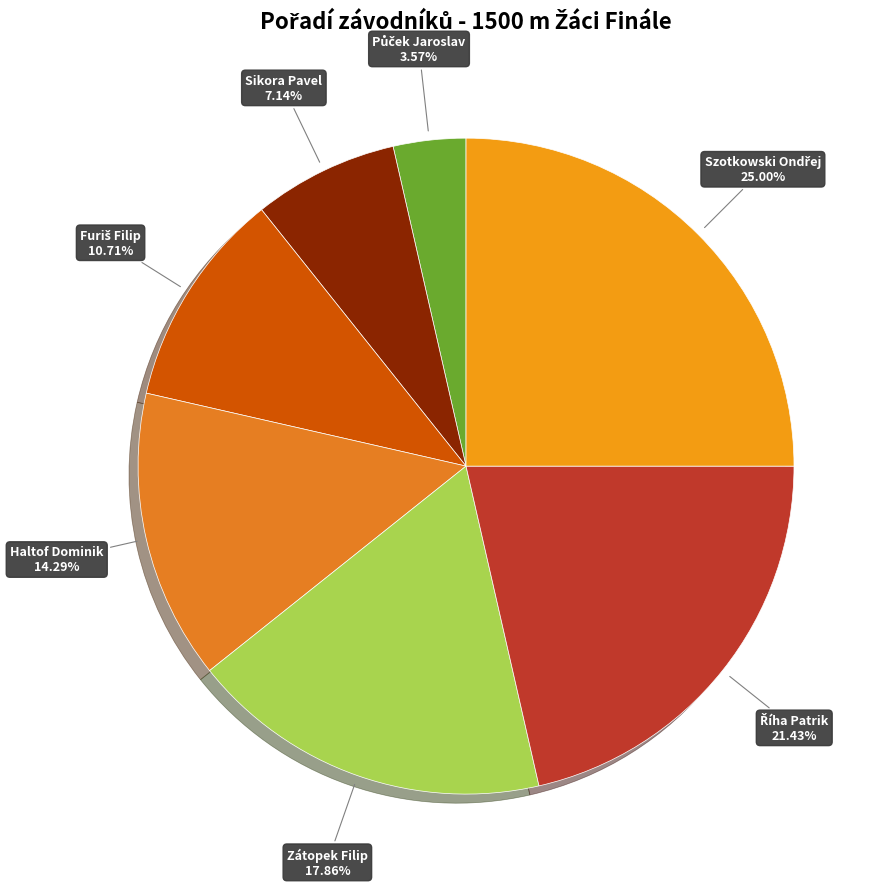

What is the smallest slice in the pie chart?

Půček Jaroslav